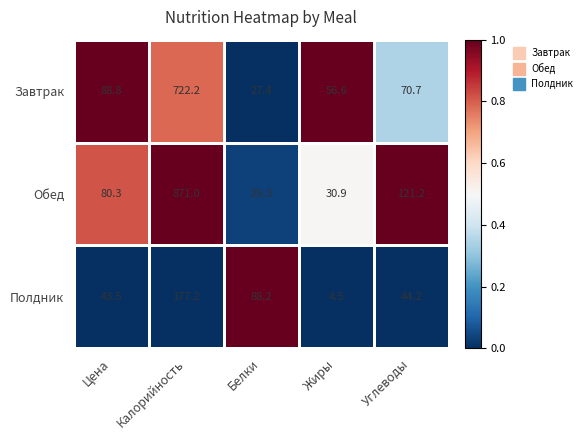

What is the spread (max minus min) of values at Калорийность?

693.8